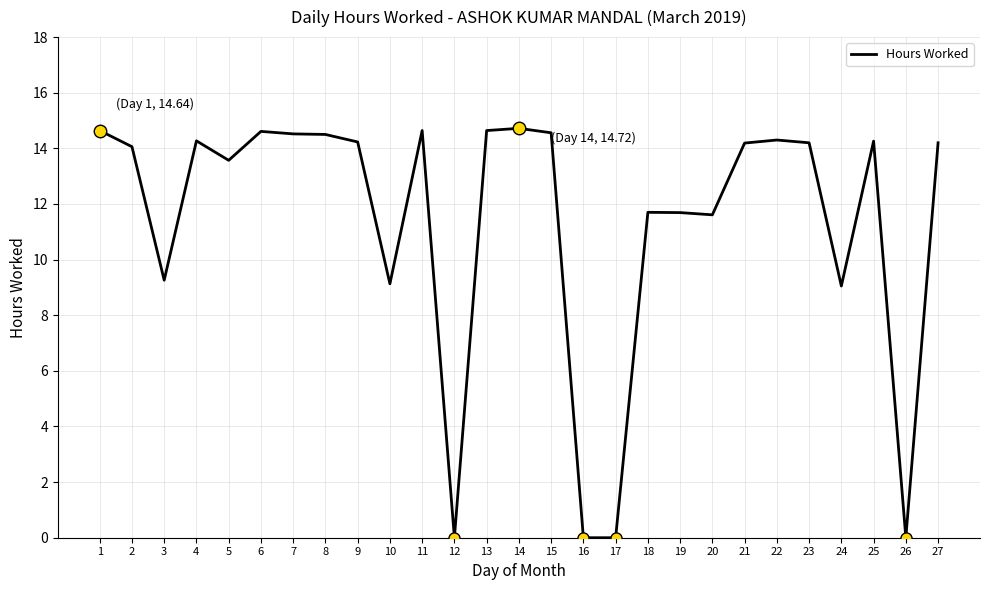

Approximately how many times larger is the value at 19 compared to 6?

0.8